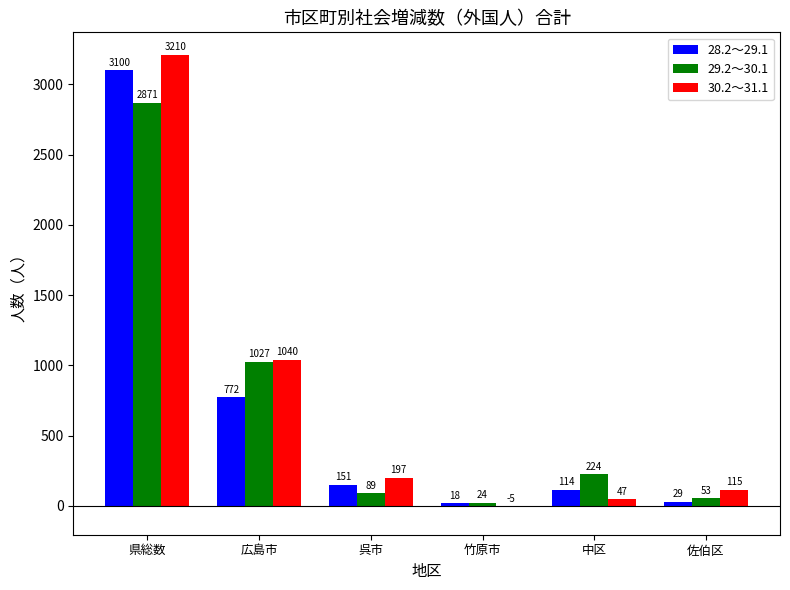

True or false: 30.2～31.1 has a value of 46 at 呉市.

False